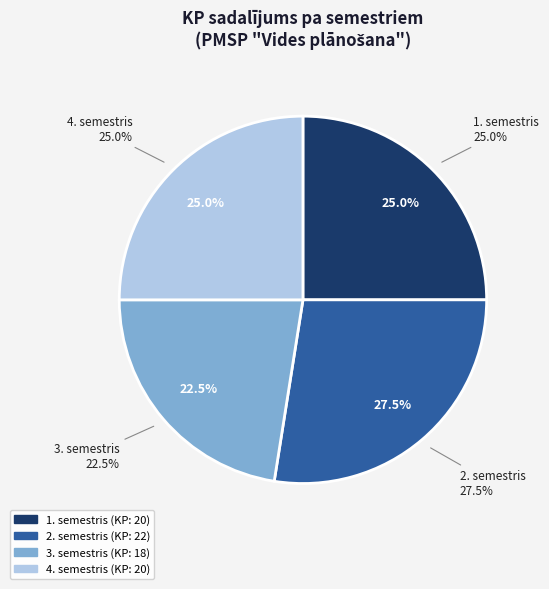

To the nearest percent, what percentage of the pie is 1. semestris?

25%